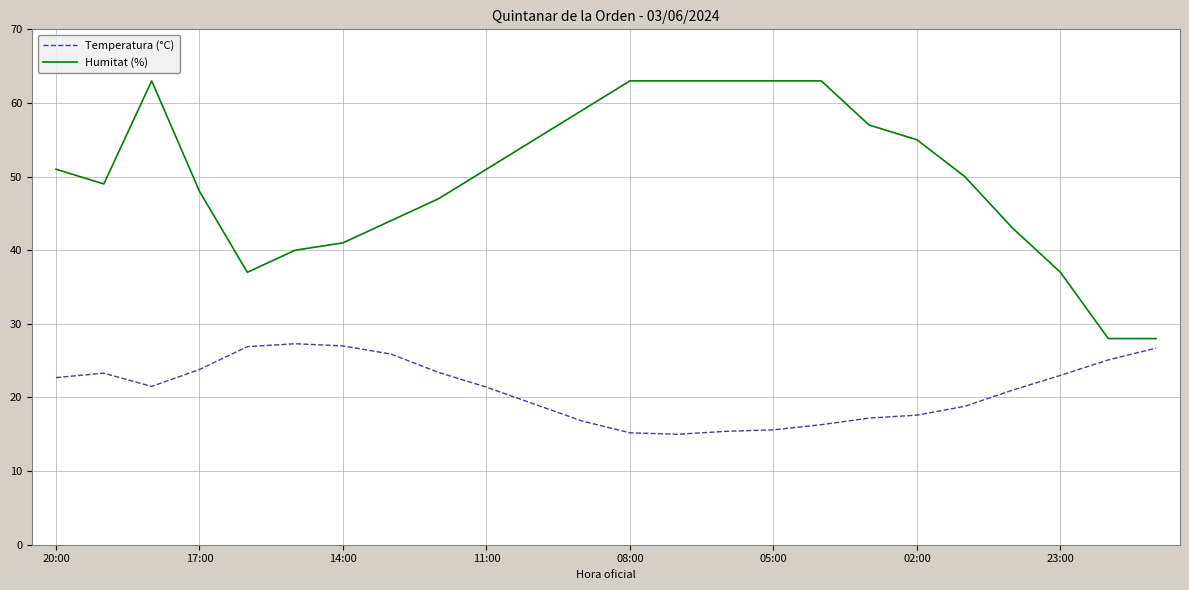

Which series has the largest range (max minus min)?

Humitat (%)